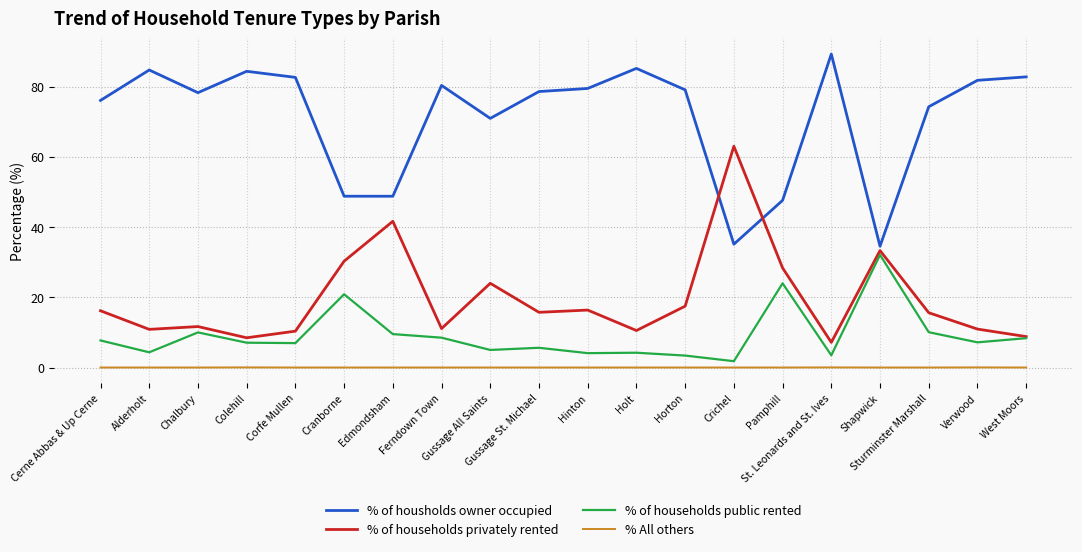

The value of % of households privately rented at Edmondsham is 41.7. True or false?

True